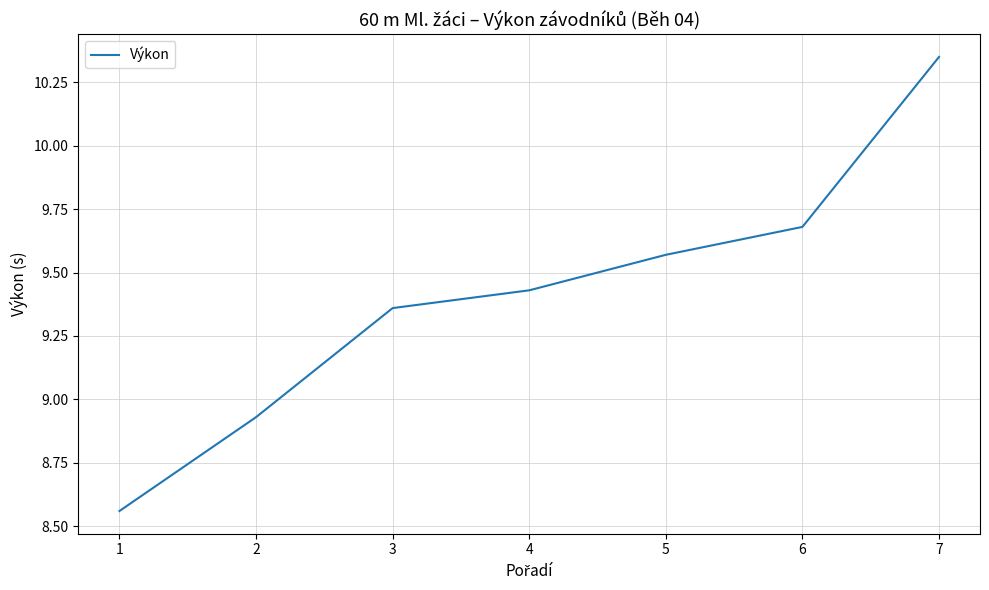

At which label does the data first exceed 9?

3